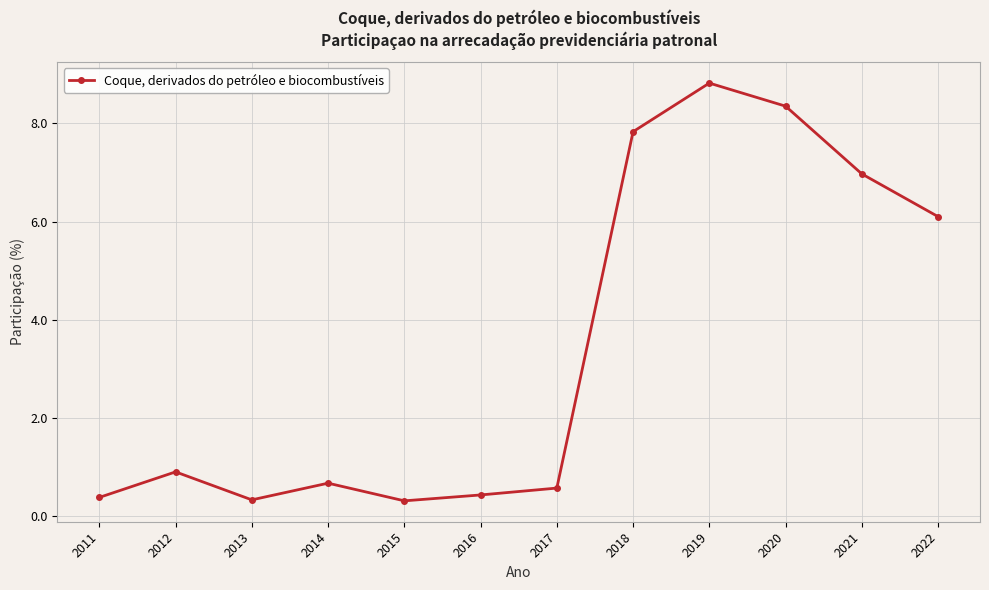

How many distinct data groups are displayed?

1